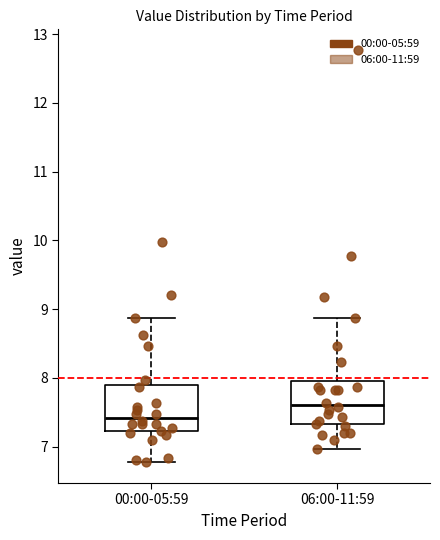

Reading left to right, transcribe this box plot: for each box, give where its median line is, the range the box spans, and where its two whiskers end, as read against the y-axis. The values are not printed on the chart, so give them approximately, as read against the axis.

00:00-05:59: median 7.4, box 7.2 to 7.9, whiskers 6.8 to 8.9
06:00-11:59: median 7.6, box 7.3 to 8.0, whiskers 7.0 to 8.9